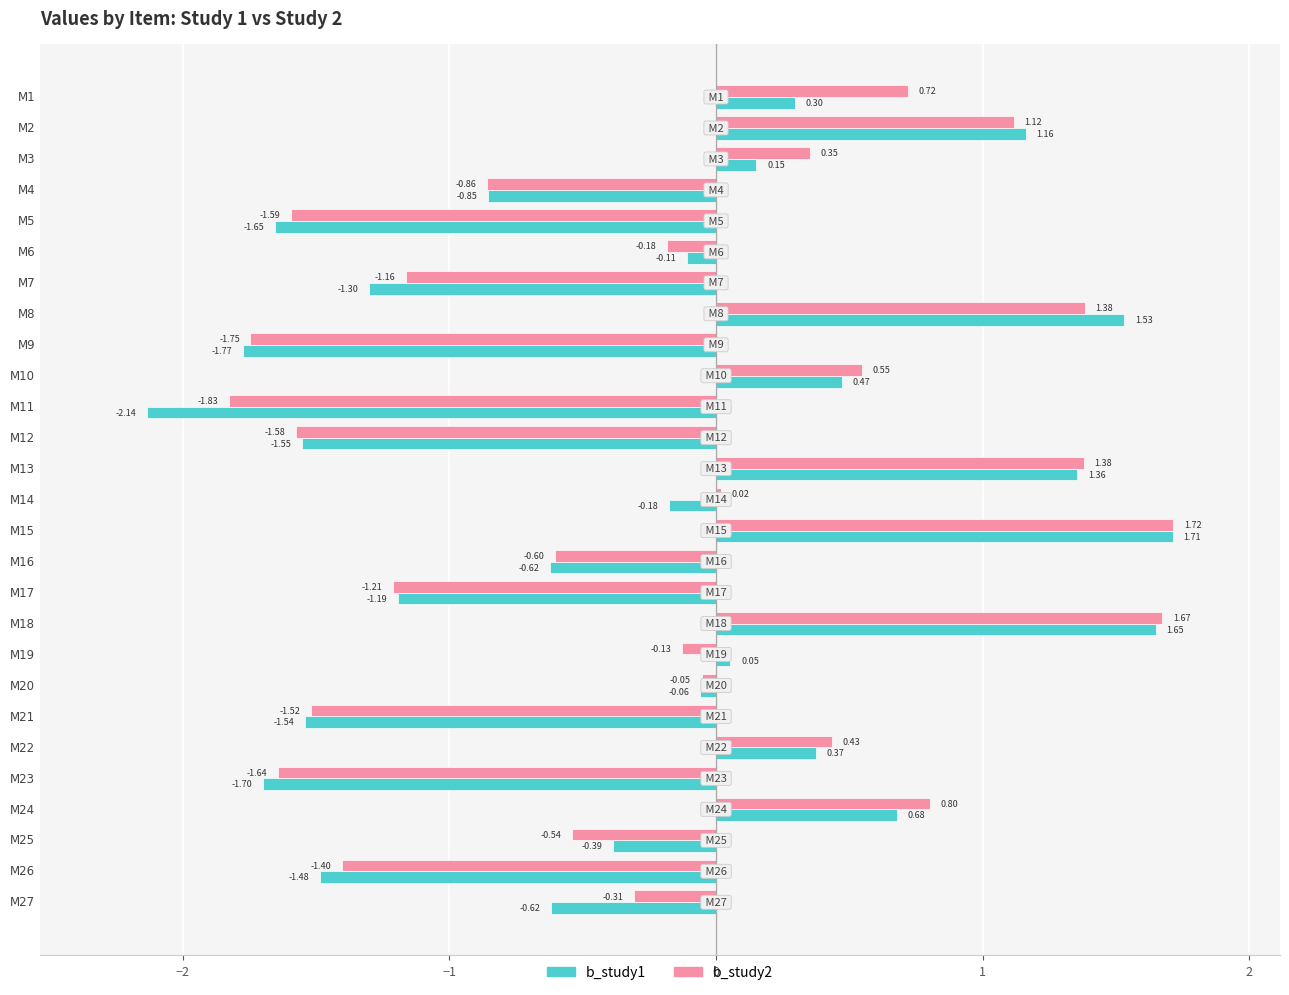

What is the difference between the maximum and second lowest values in the b_study2 series?

3.5